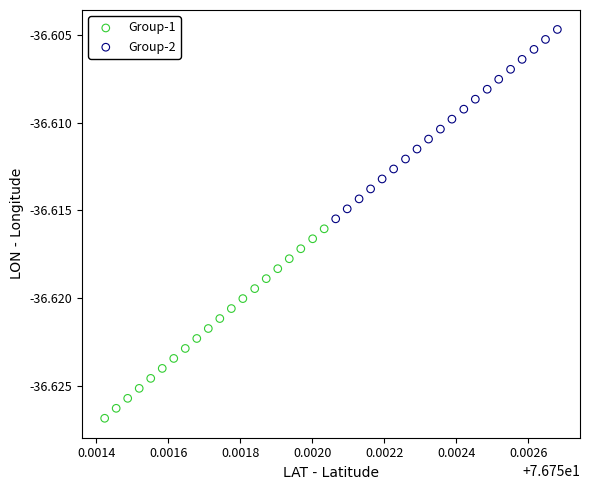

Which series contains the lowest Y value?

Group-1